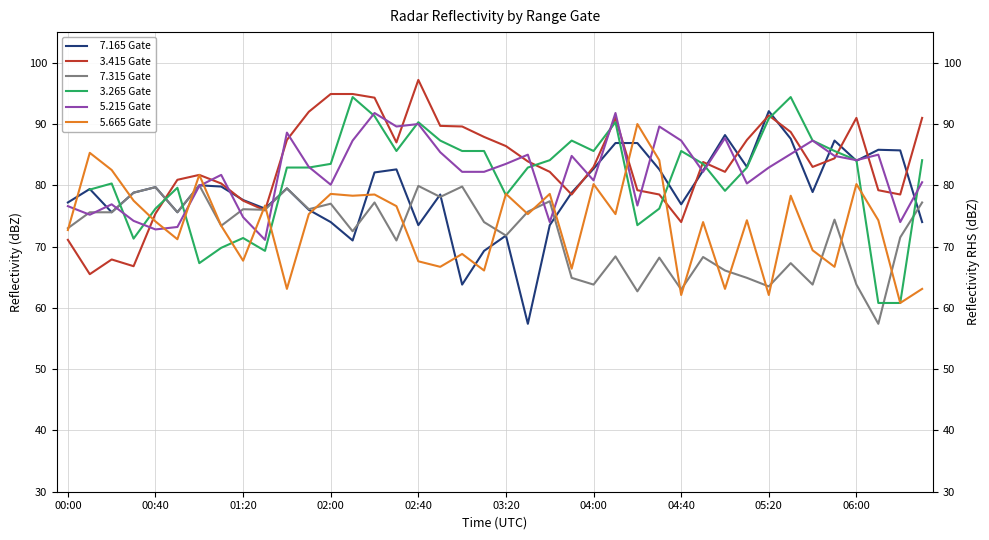

What is the difference between the   5.665 Gate values at 23 and 13?

11.9